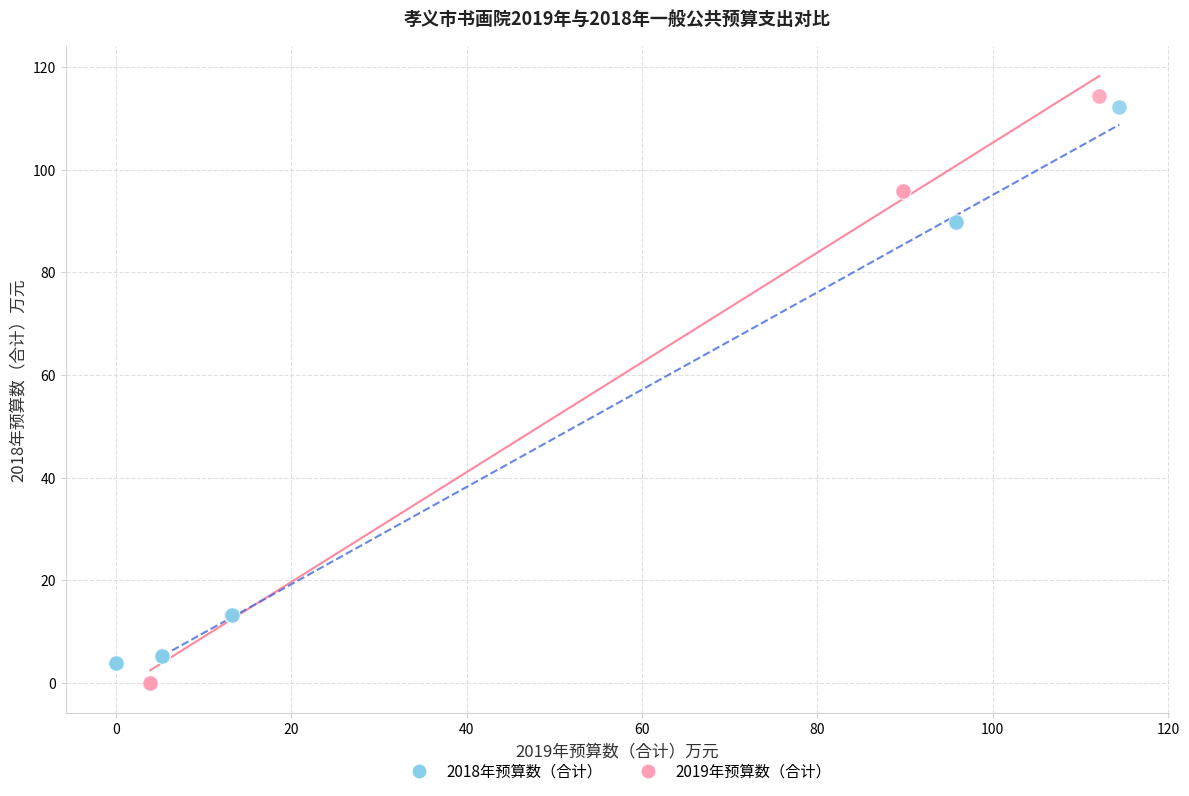

Which series contains the highest Y value?

2019年预算数（合计）